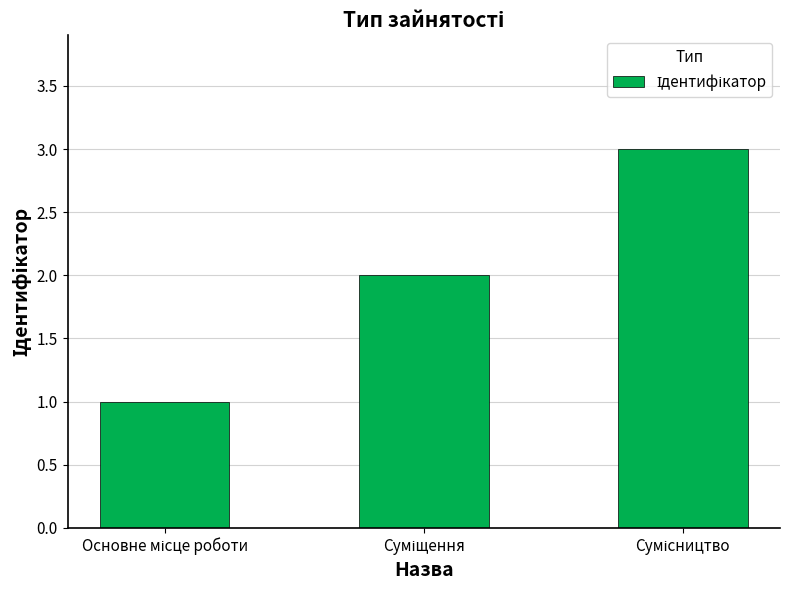

What is the sum of all values?

6